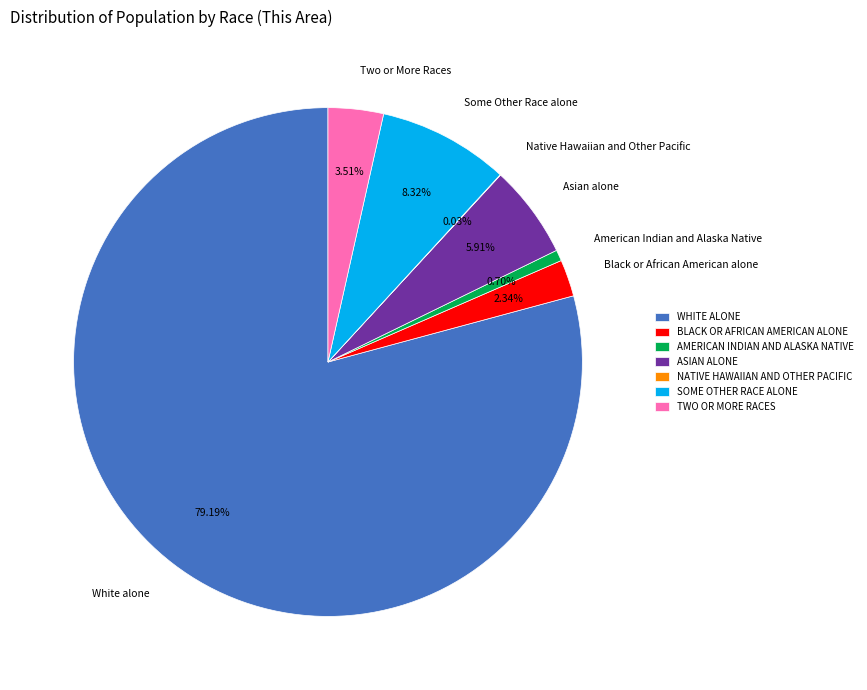

What is the ratio of the value at Black or African American alone to the value at Some Other Race alone?

0.3